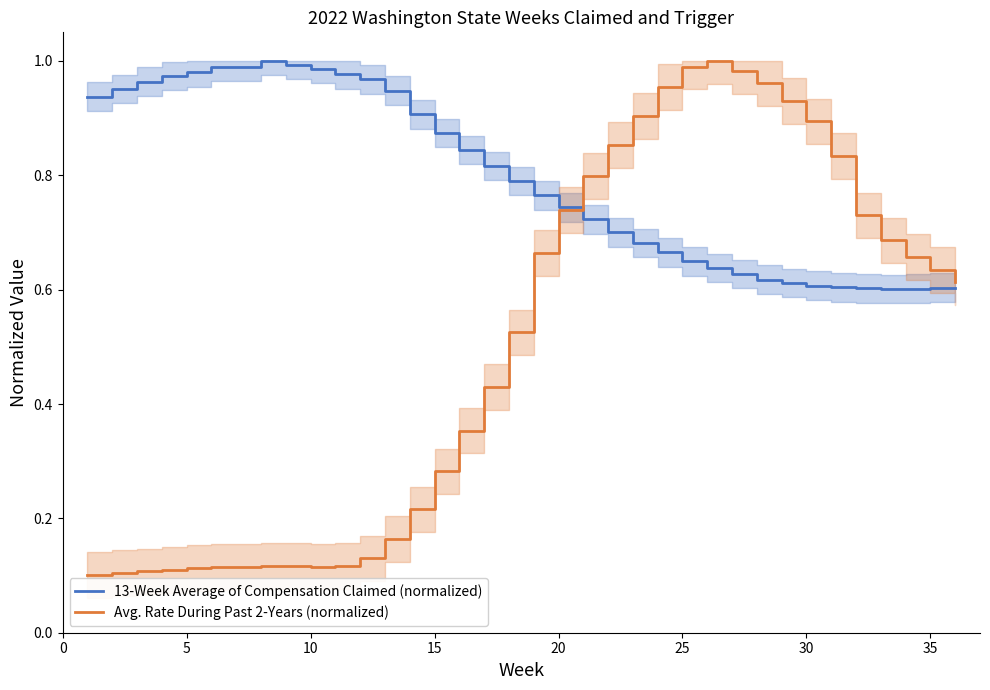

True or false: 13-Week Average of Compensation Claimed (normalized) has a value of 0.6 at 30.

True